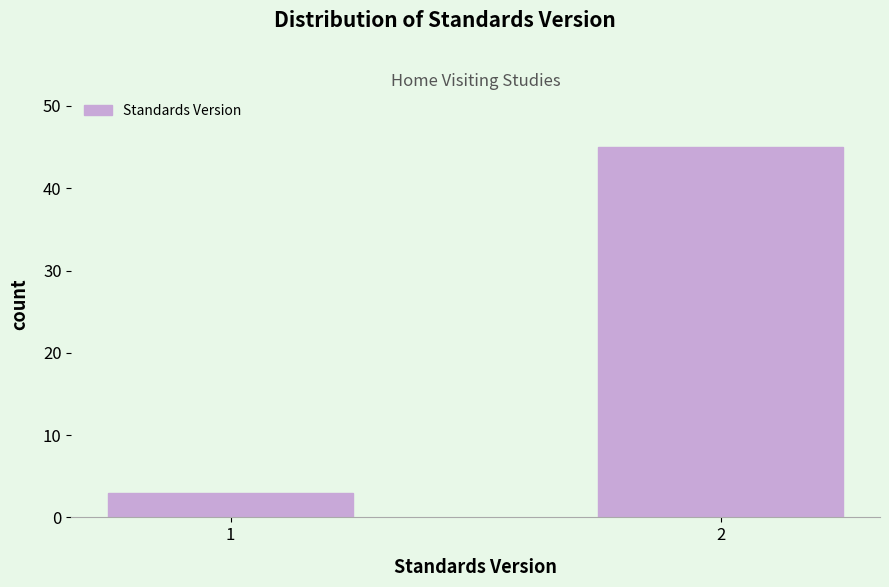

Reading left to right, list all the values displayed in this chart.

3	45